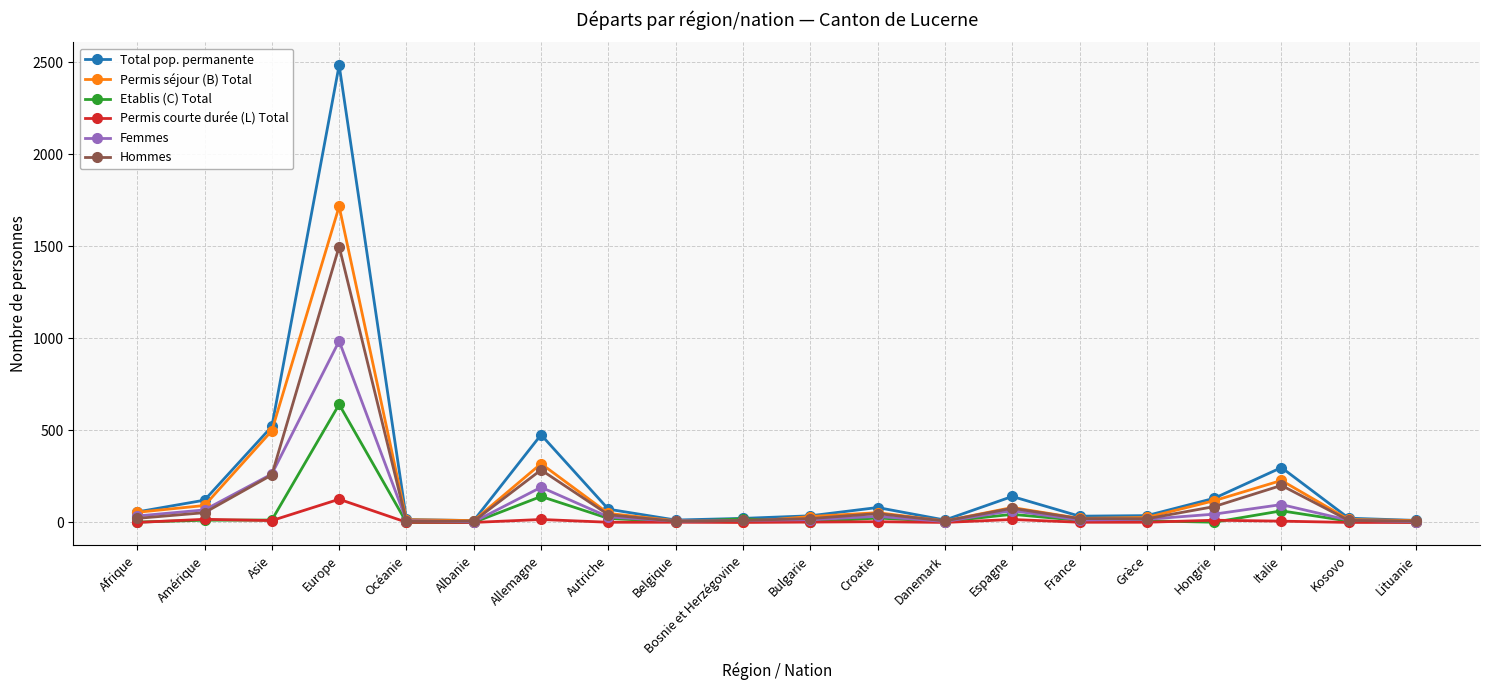

How many data points in Total pop. permanente are less than 57?

10